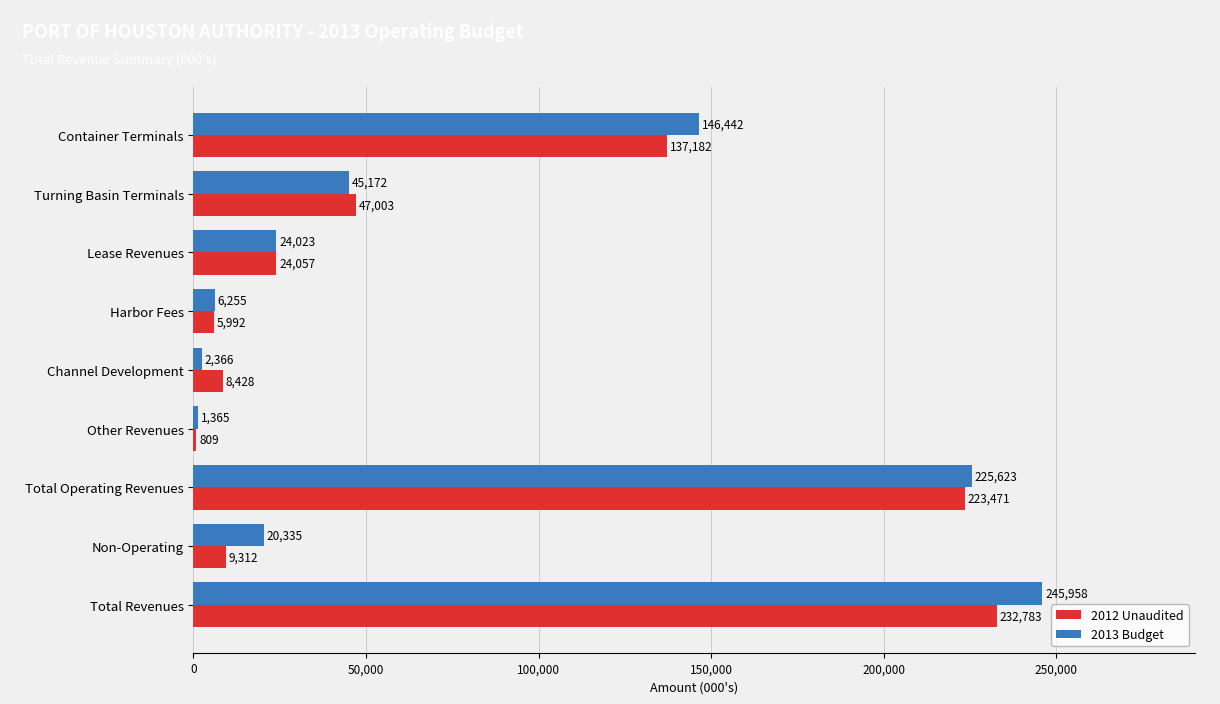

What is the sum of the 2013 Budget values at Harbor Fees and Lease Revenues?

30278